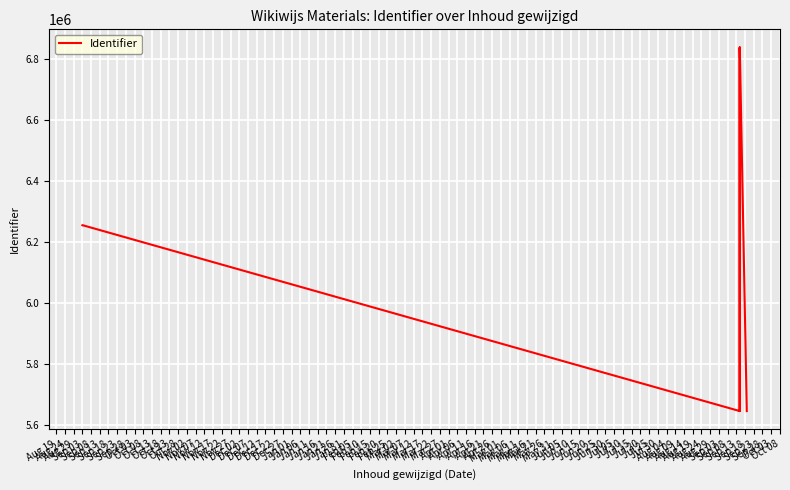

Reading left to right, list all the values displayed in this chart.

6256036	6256037	6256078	5645247	5645249	5645250	5645251	5645252	5645254	5645255	5645256	6839202	5645257	6839322	6839323	6839325	5645259